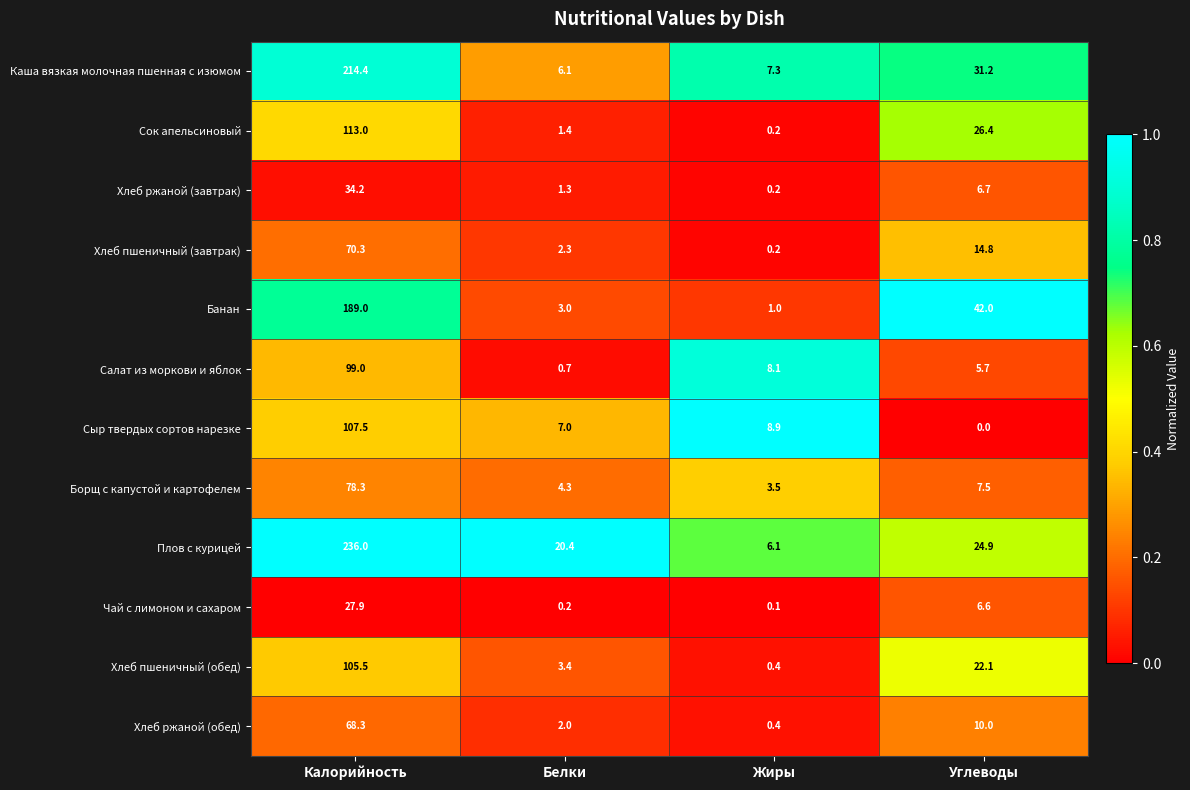

What is the maximum value for Хлеб ржаной (завтрак)?

34.2